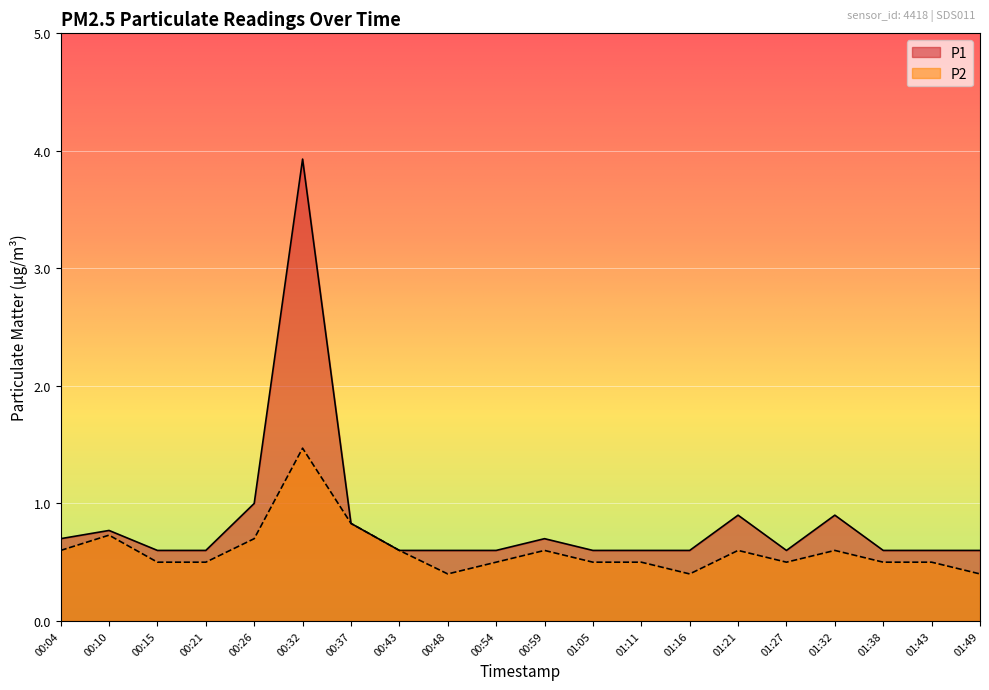

Rank the categories by P2 value from highest to lowest.

00:32, 00:37, 00:10, 00:26, 00:04, 00:43, 00:59, 01:21, 01:32, 00:15, 00:21, 00:54, 01:05, 01:11, 01:27, 01:38, 01:43, 00:48, 01:16, 01:49